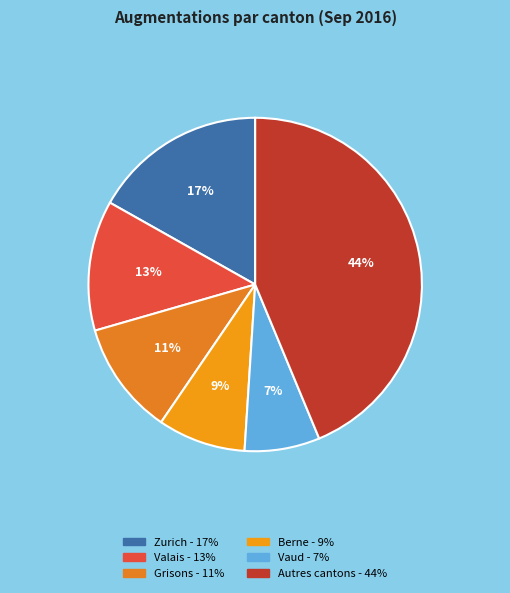

How many slices are in this pie chart?

6